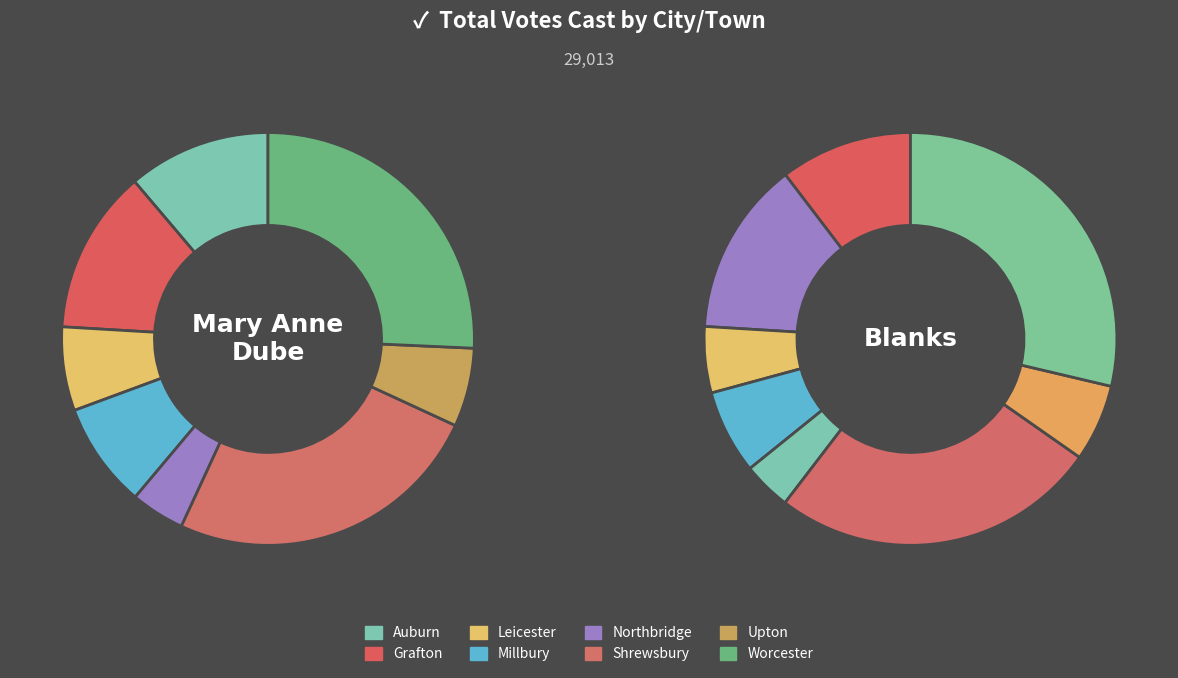

The Grafton slice represents 6% of the pie. True or false?

False